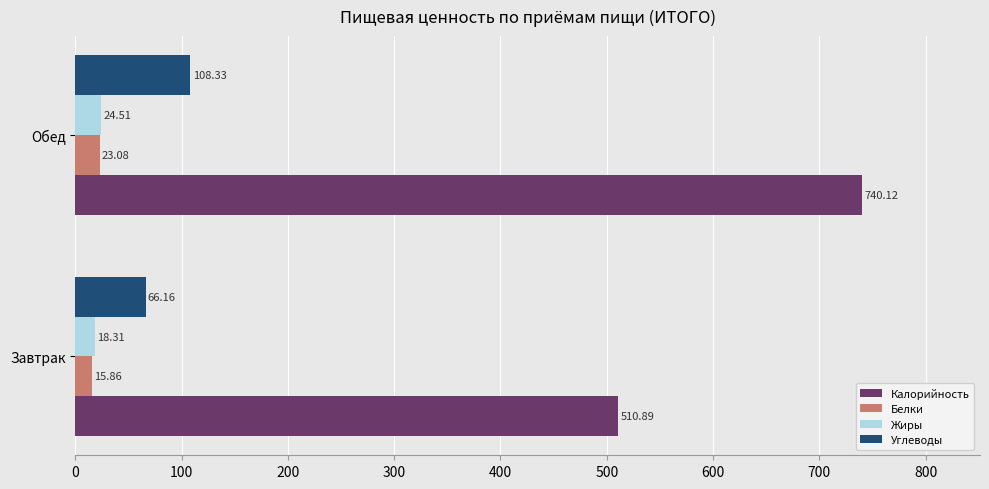

What is the difference between the maximum and minimum values in the Жиры series?

6.2